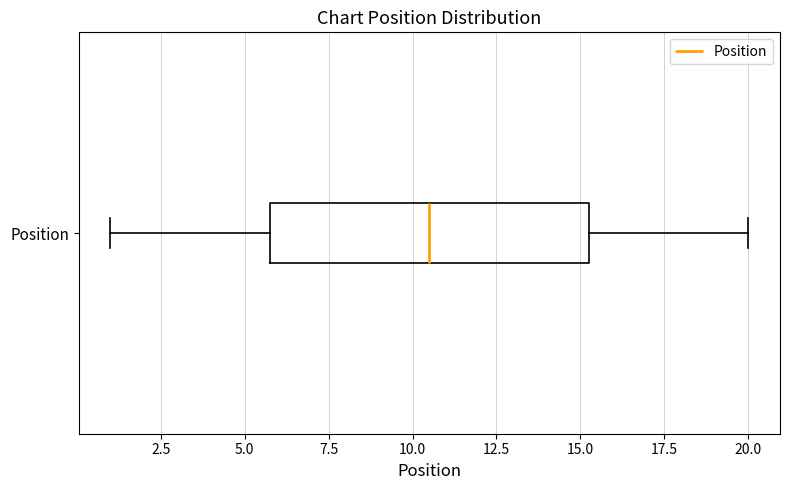

Read this box plot against the x-axis: the position of the median line, the range covered by the box, and the ends of both whiskers. The values are not printed on the chart, so give them approximately, as read against the axis.

median 10.5, box 6.0 to 15.5, whiskers 1.0 to 20.0